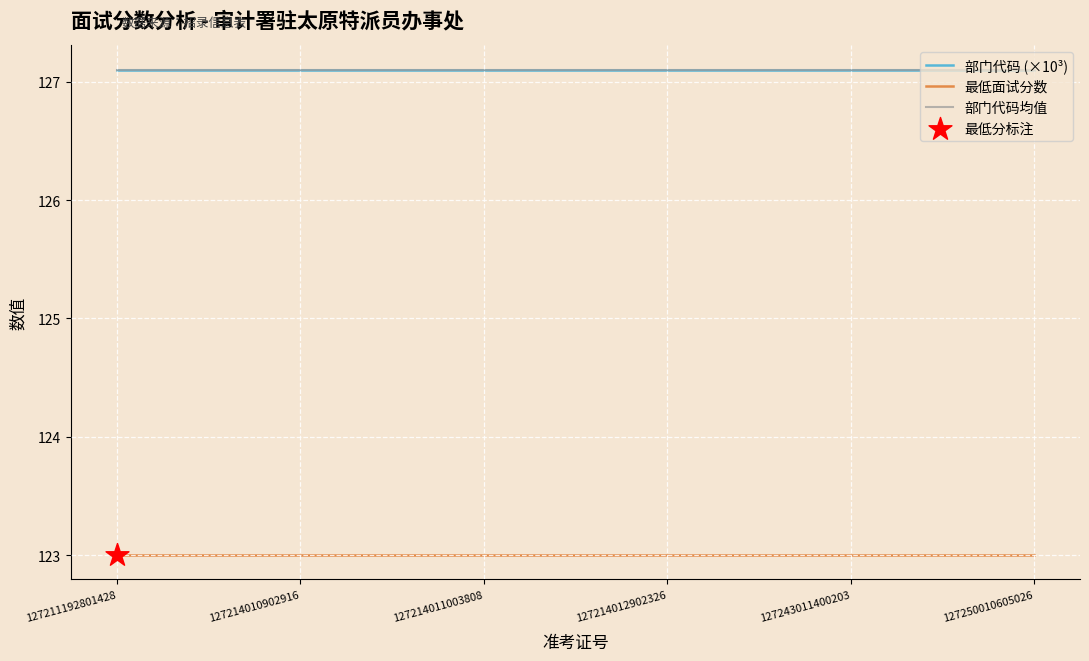

Does the chart have visible grid lines?

Yes